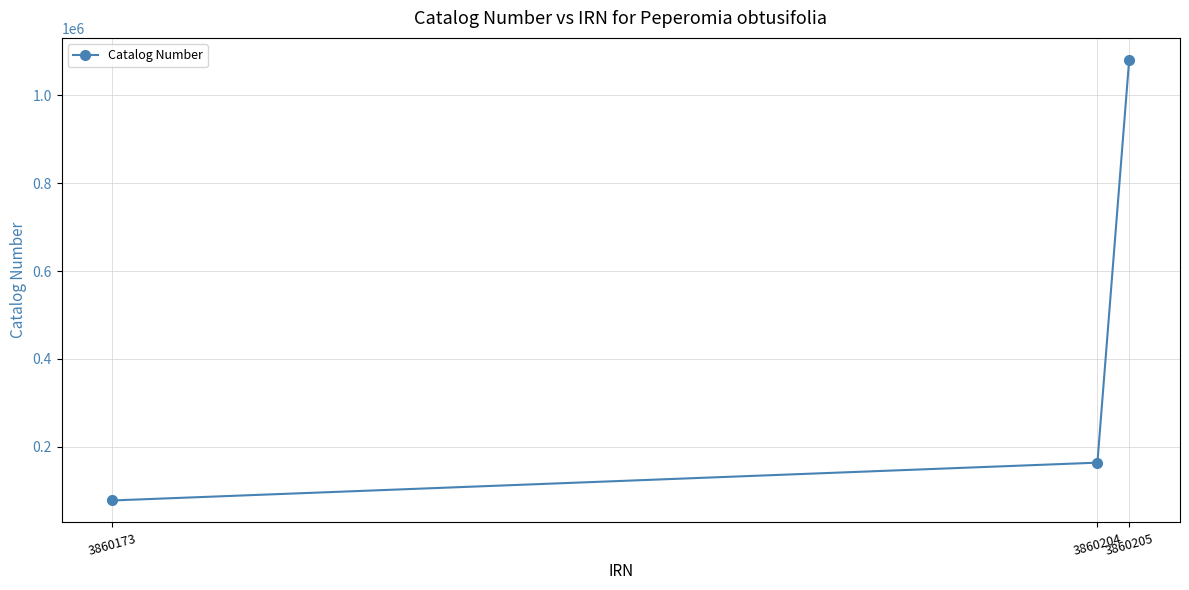

What is the difference between the maximum and minimum values?

1003211